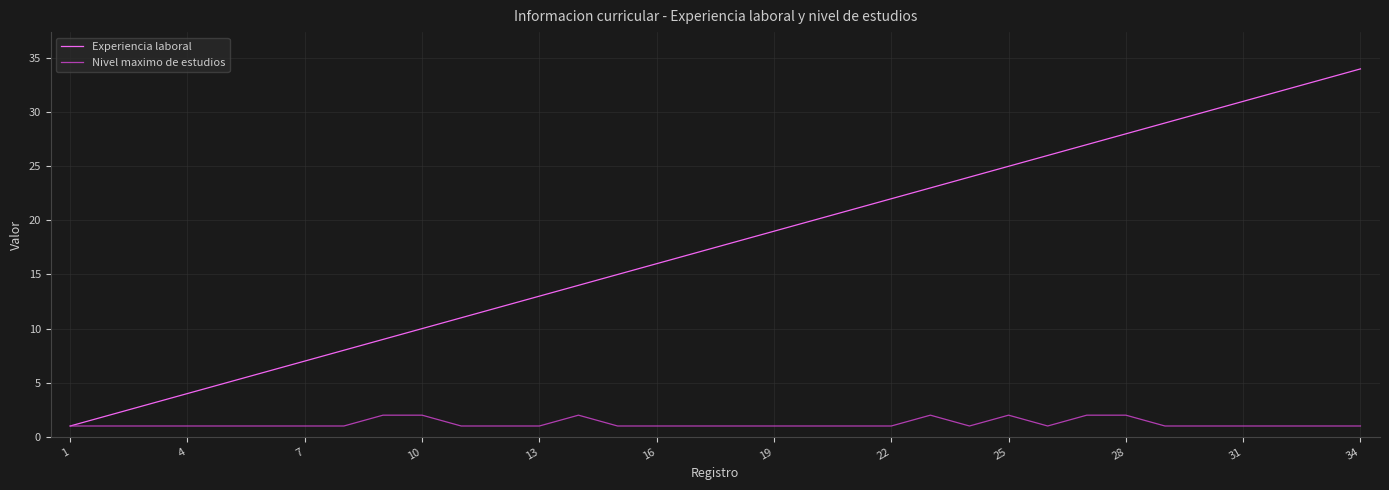

List the series in order of their overall mean, highest first.

Experiencia laboral, Nivel maximo de estudios